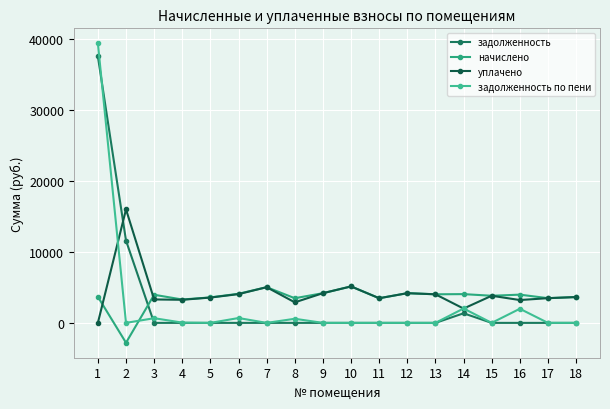

The уплачено series shows 2018.6 at 14. True or false?

True